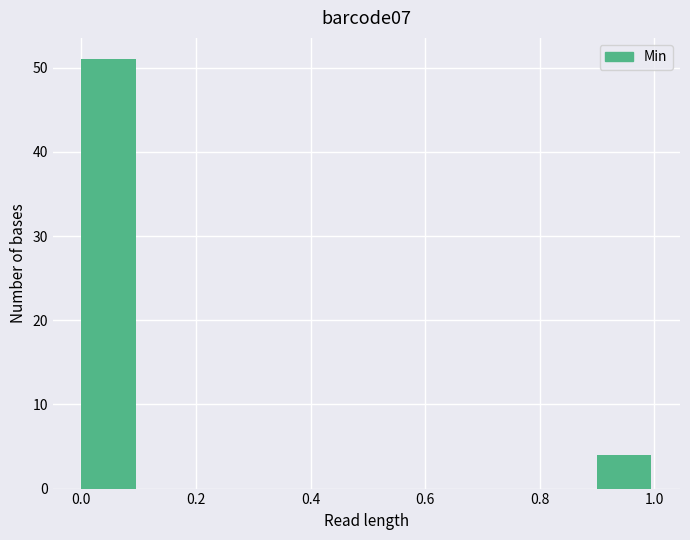

Which range on the x-axis has the tallest bar?

0.0 to 0.1